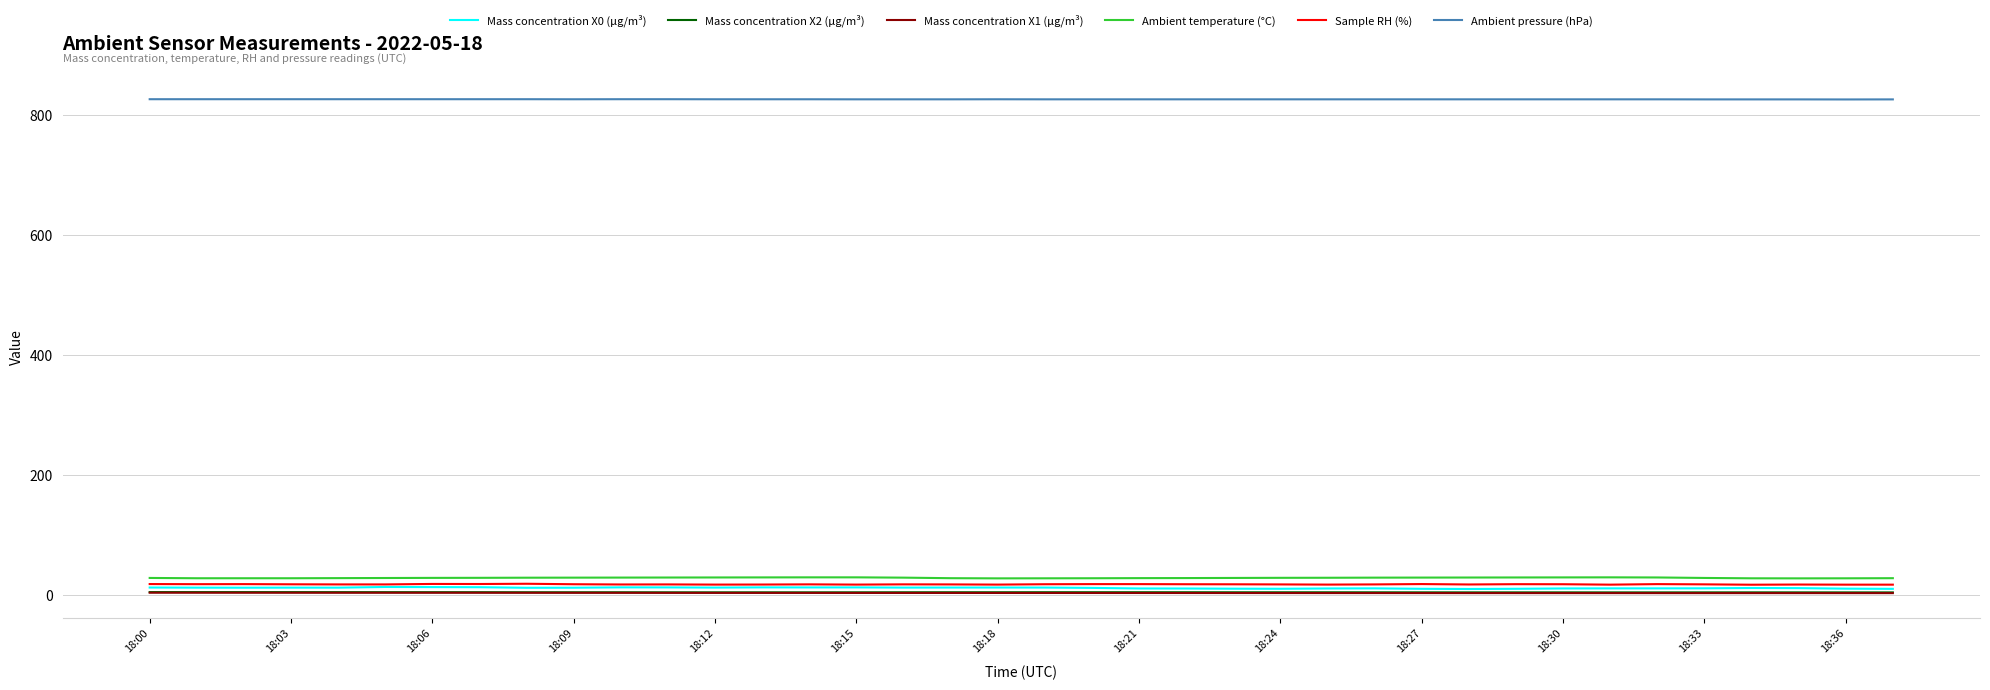

What is the maximum value for Ambient temperature (°C)?

28.9